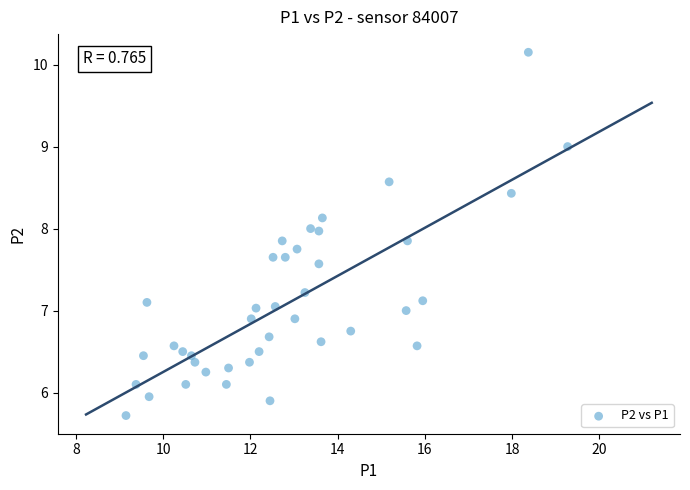

What is the range of Y values (max minus min)?

4.4